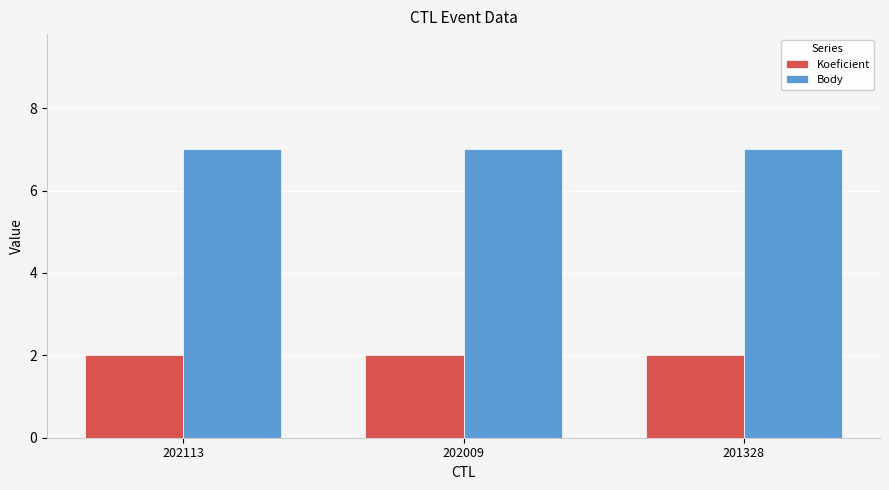

What are all the series names shown in the legend?

Koeficient, Body